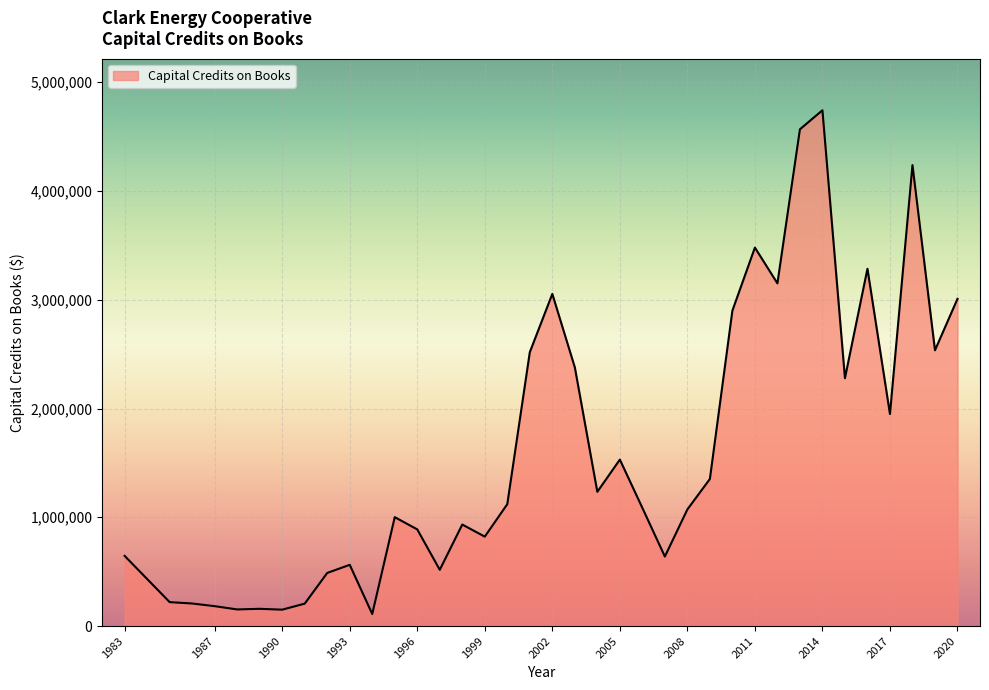

What is the minimum value shown in the chart?

110889.8